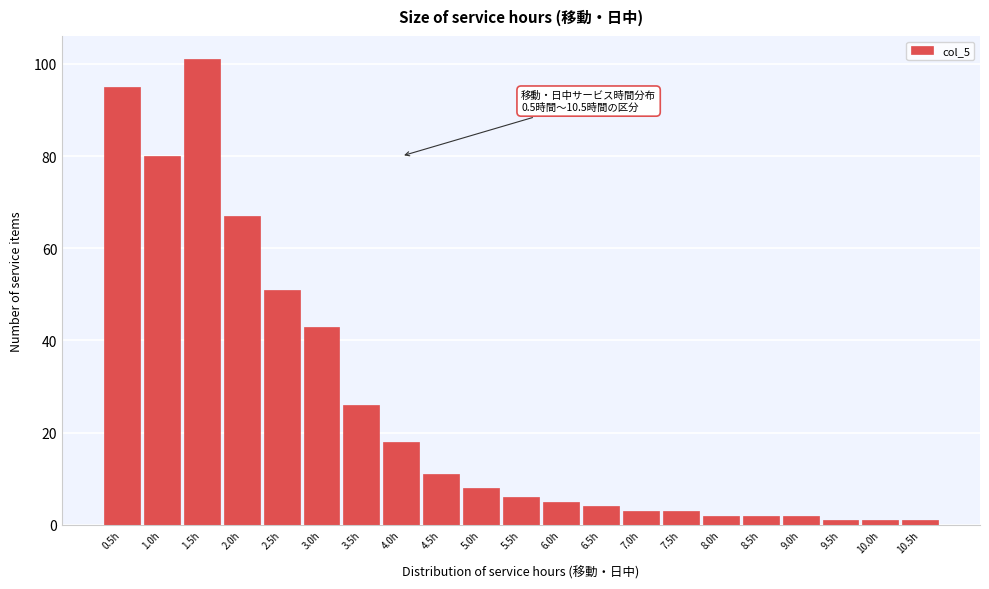

Reading left to right, transcribe all the data shown in this chart.

0.5h=95	1.0h=80	1.5h=101	2.0h=67	2.5h=51	3.0h=43	3.5h=26	4.0h=18	4.5h=11	5.0h=8	5.5h=6	6.0h=5	6.5h=4	7.0h=3	7.5h=3	8.0h=2	8.5h=2	9.0h=2	9.5h=1	10.0h=1	10.5h=1